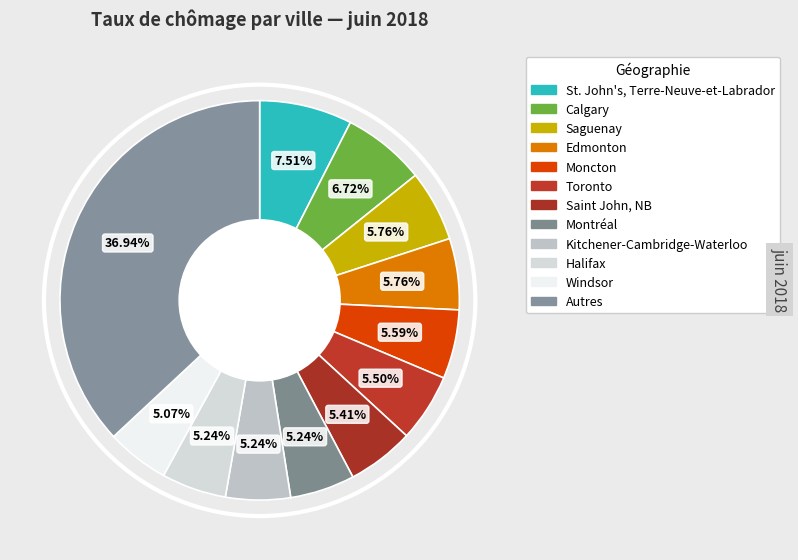

How many slices are in this pie chart?

12